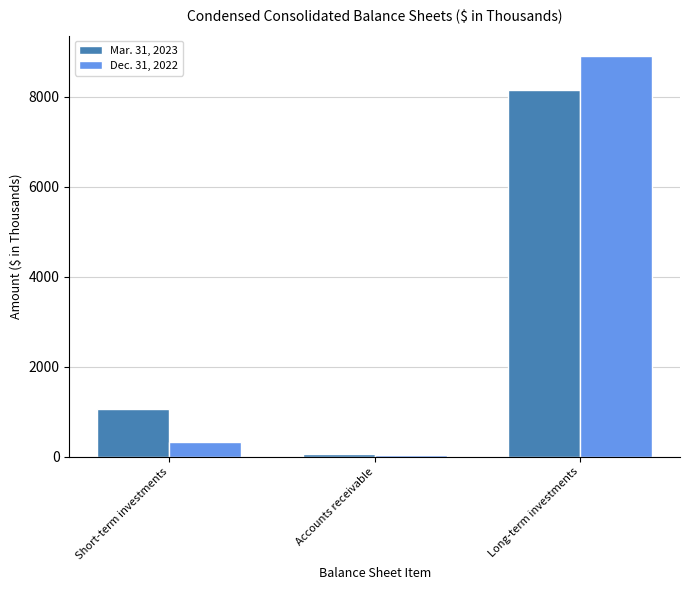

Rank the series by their average value, from highest to lowest.

Dec. 31, 2022, Mar. 31, 2023